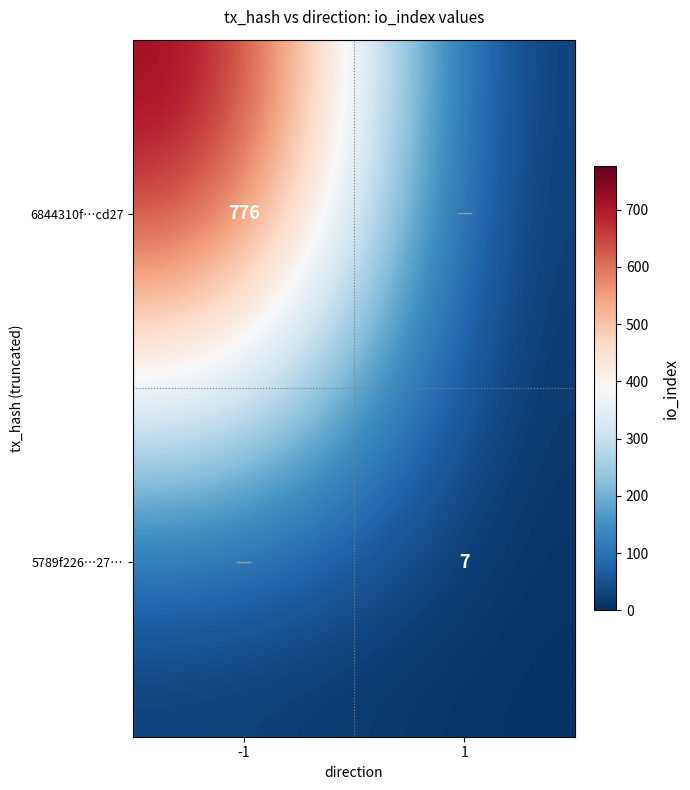

Is the value of 6844310f…cd27 at -1 greater than the value of 5789f226…27… at 1?

Yes